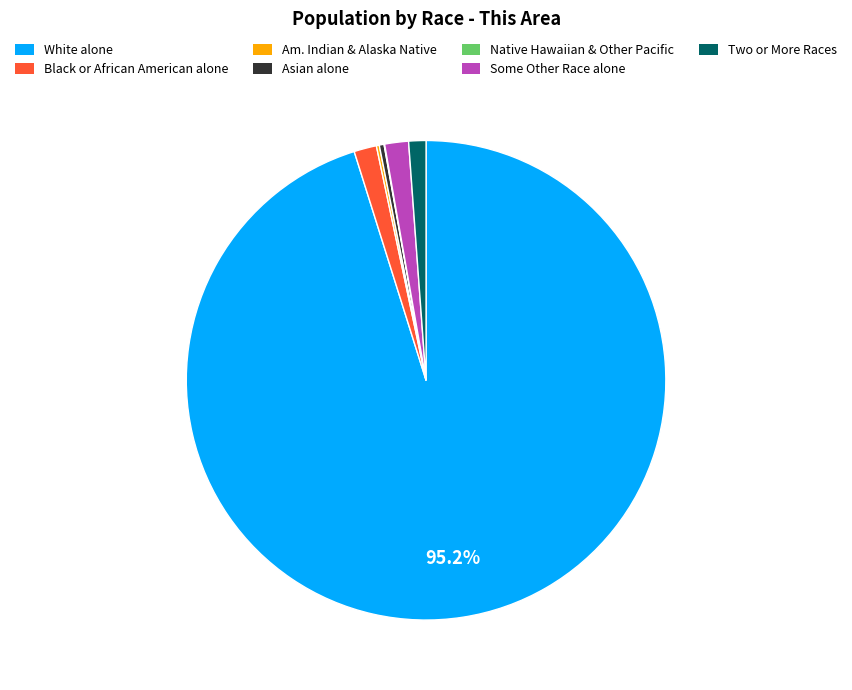

Which category accounts for the majority?

White alone